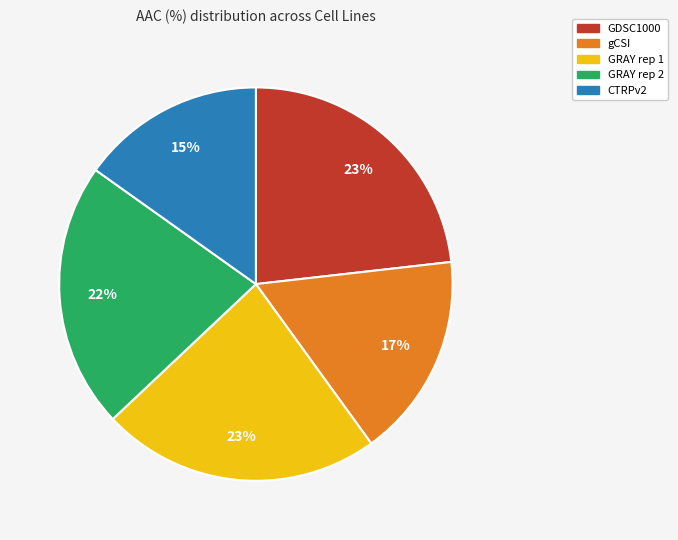

The GRAY rep 1 slice represents 23% of the pie. True or false?

True